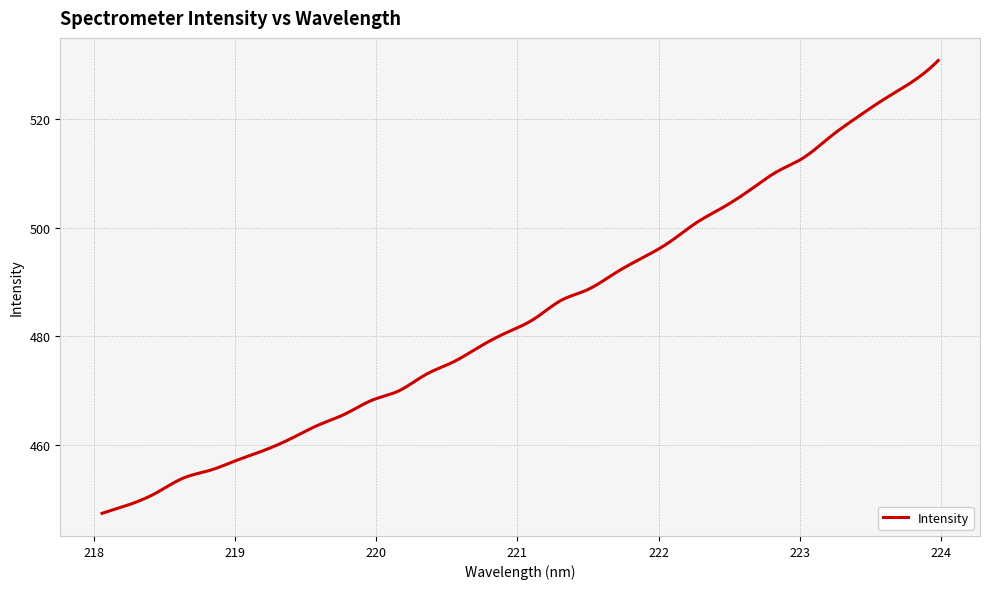

What is the greatest value displayed?

530.8